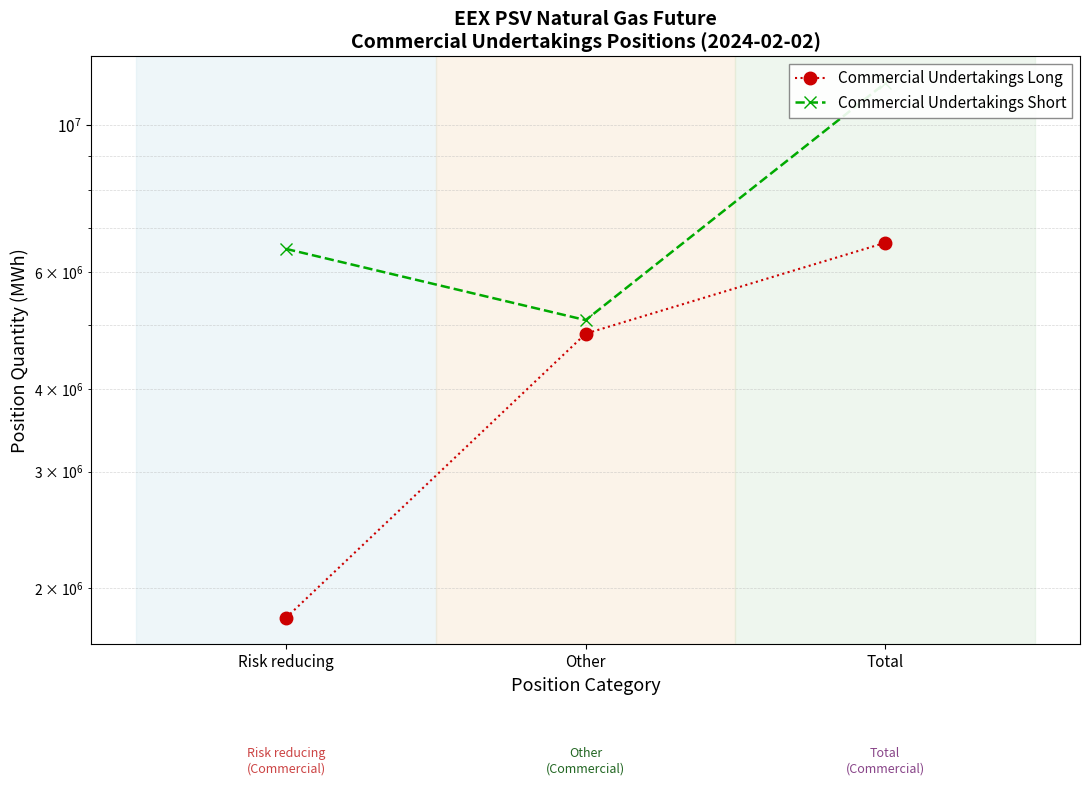

What is the lowest value of the Commercial Undertakings Short series?

5080560